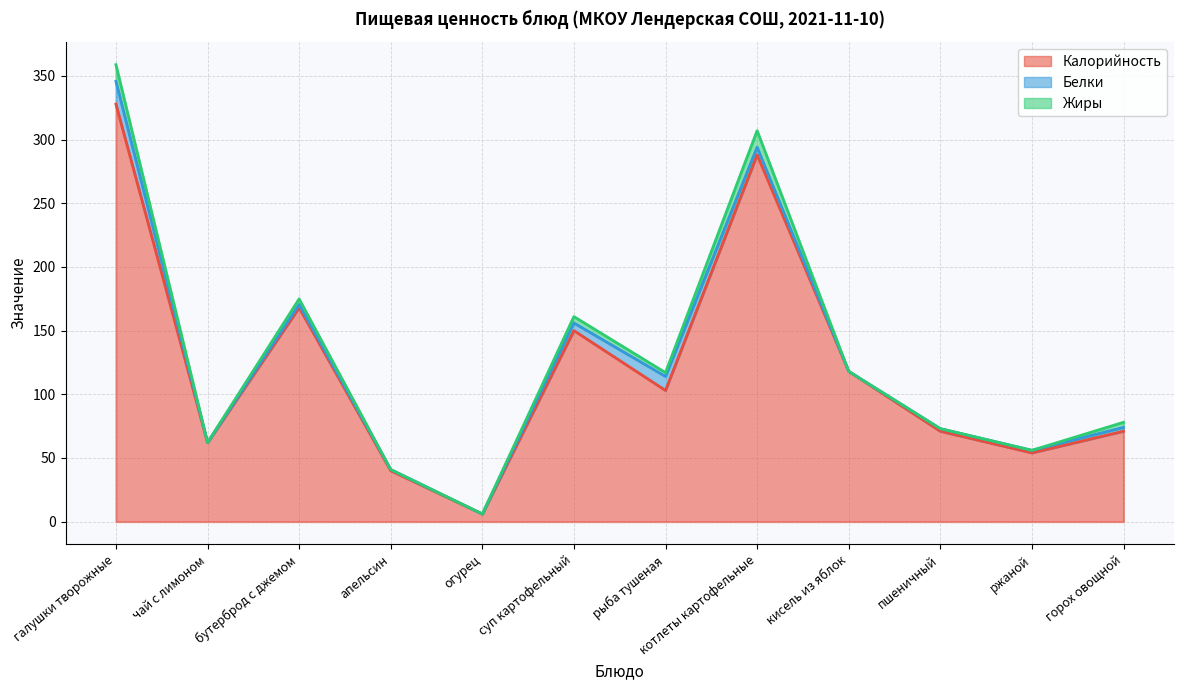

Where does the Калорийность series first go above 103?

галушки творожные